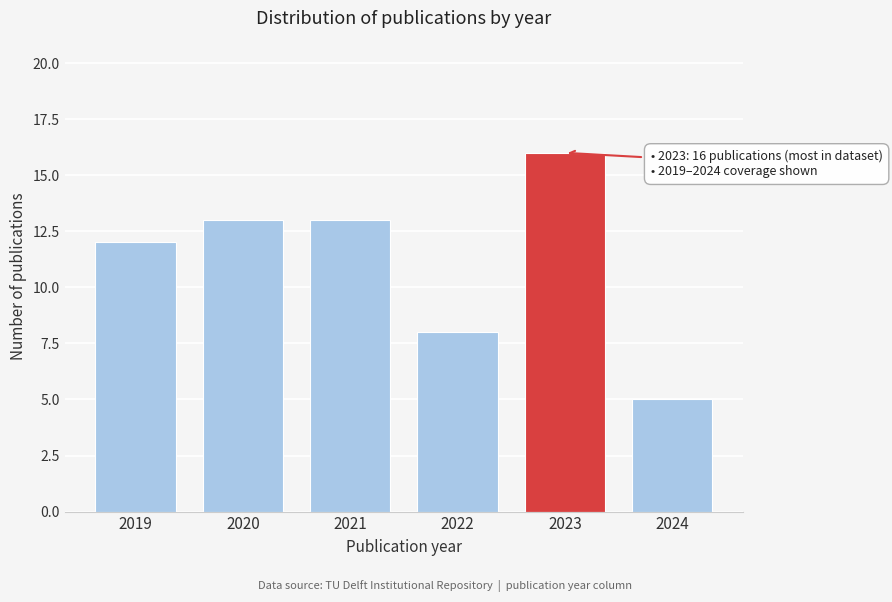

Reading left to right, extract all data points from this chart.

12	13	13	8	16	5